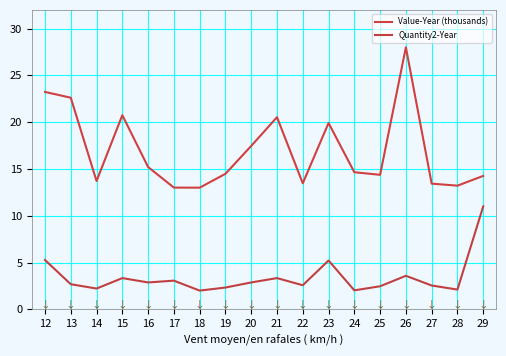

What is the spread (max minus min) of values at 23?

14.7